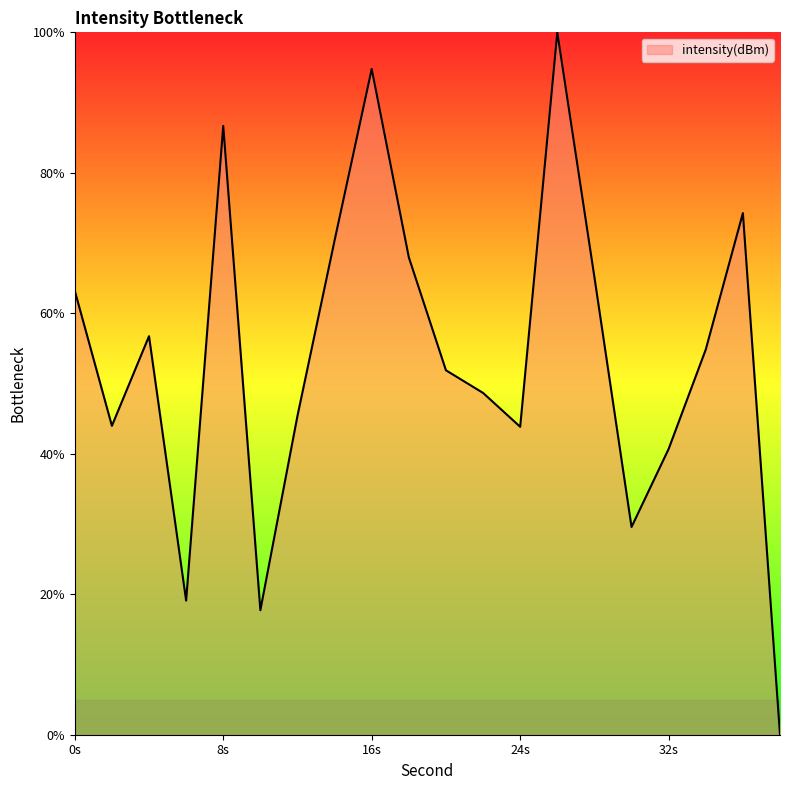

Does the chart have visible grid lines?

No